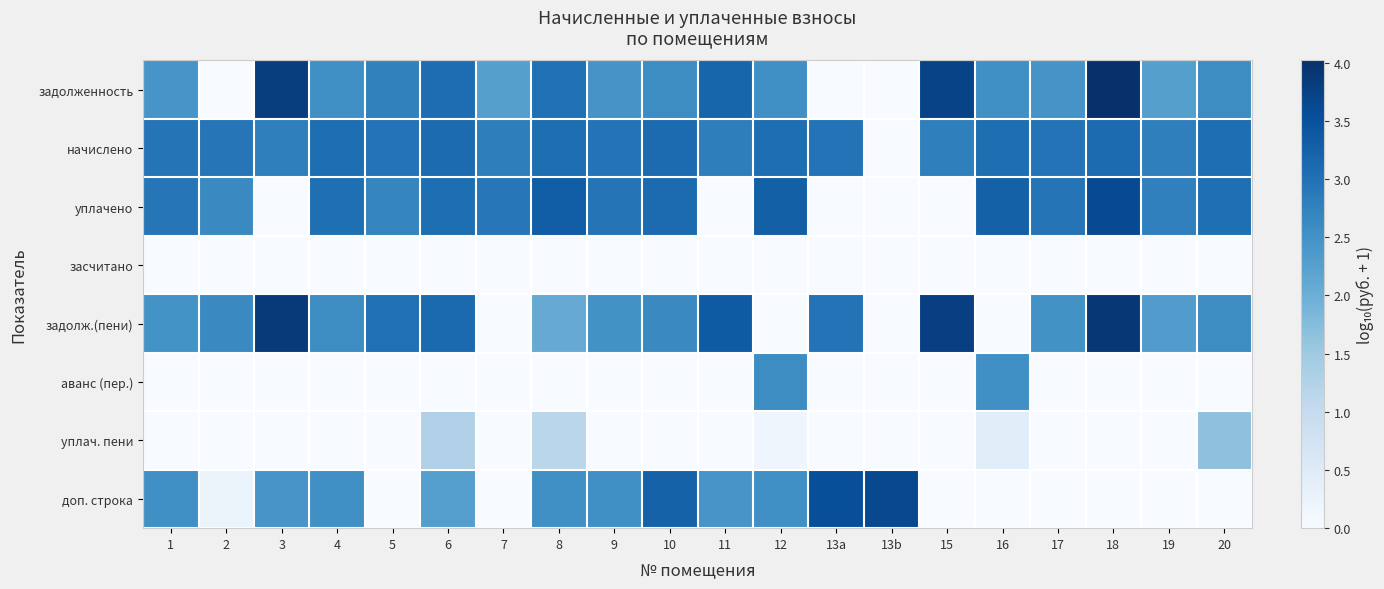

At which category is the sum across all series the highest?

6